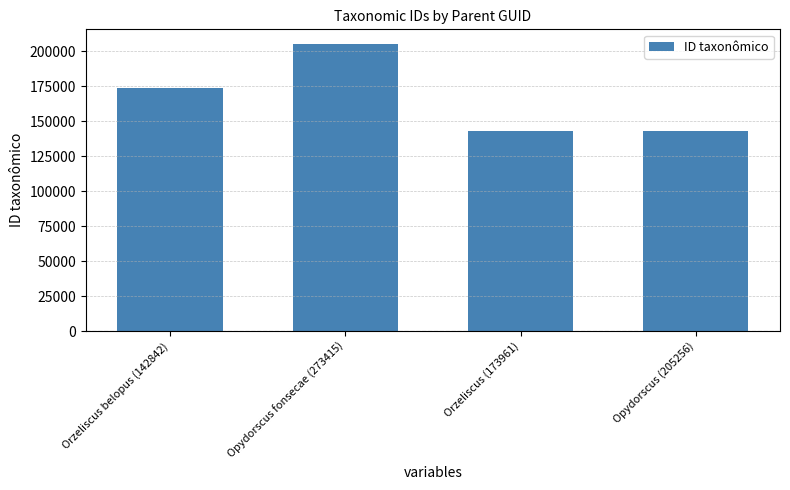

What is the smallest value displayed?

142856